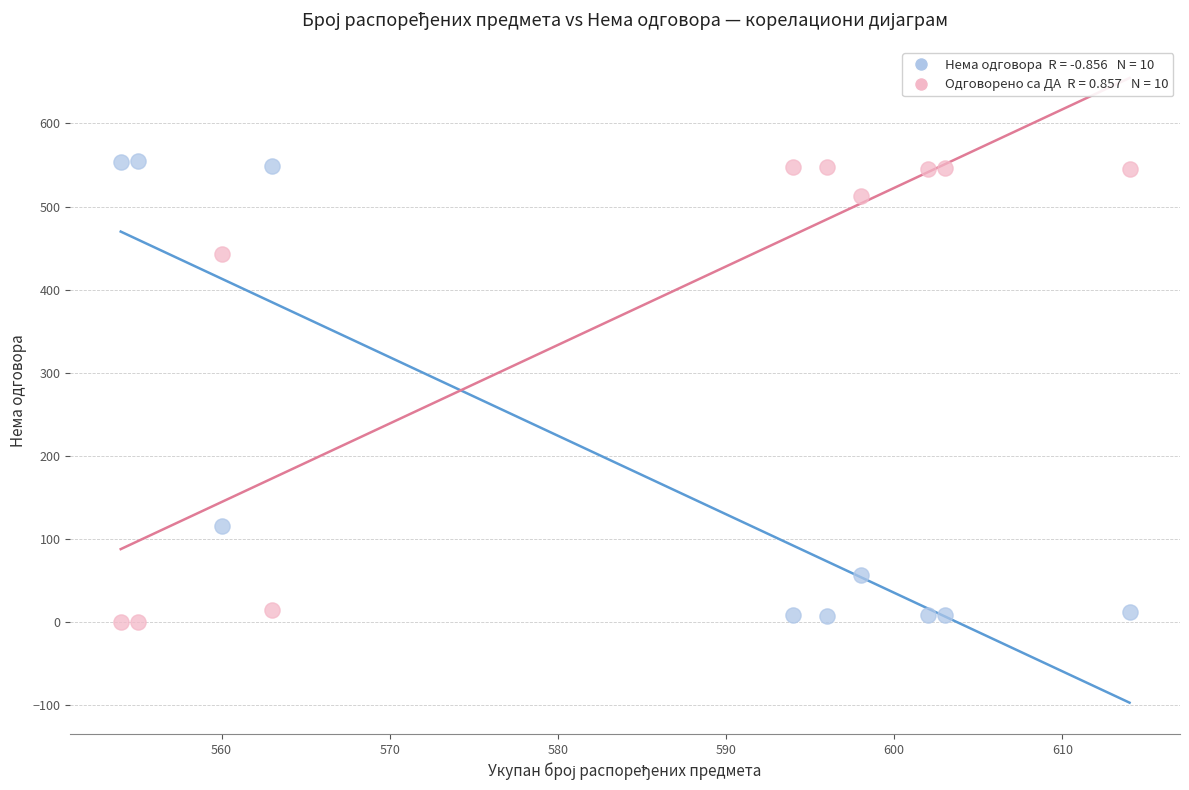

Across all data points, what is the range of X values (max minus min)?

60